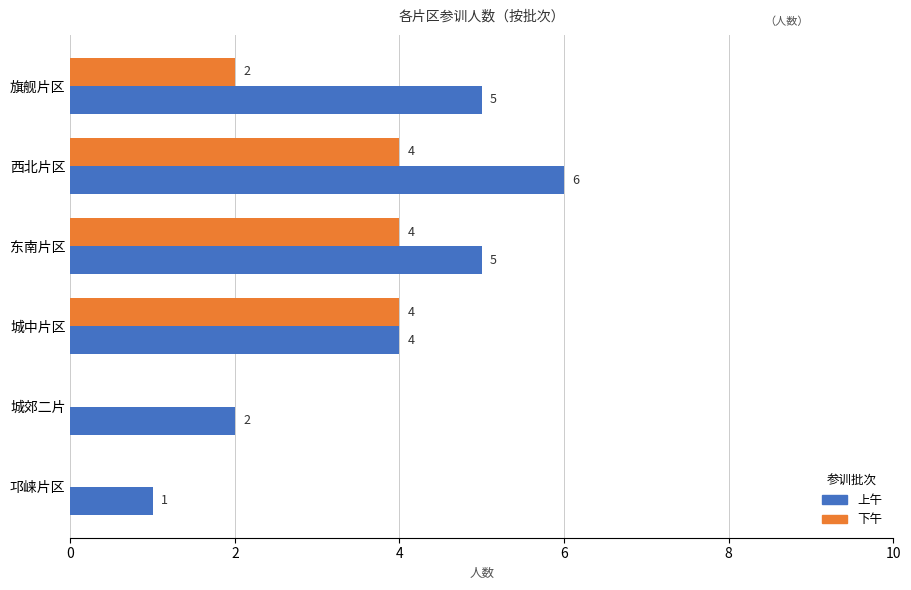

What is the sum of all 上午 values?

23